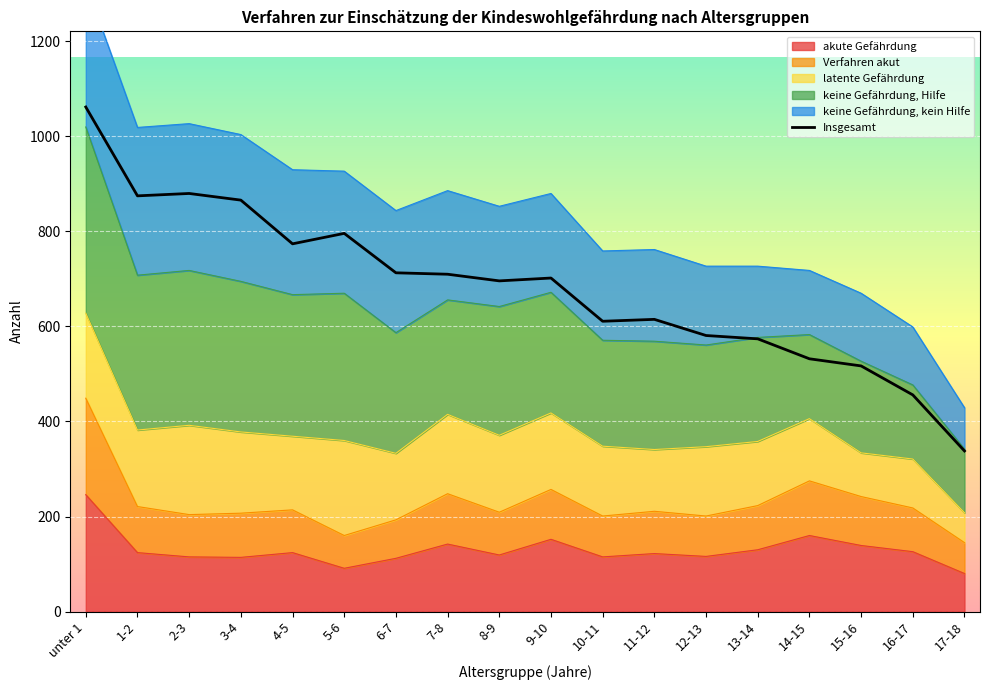

What is the value of the 1st point from the left?

1062